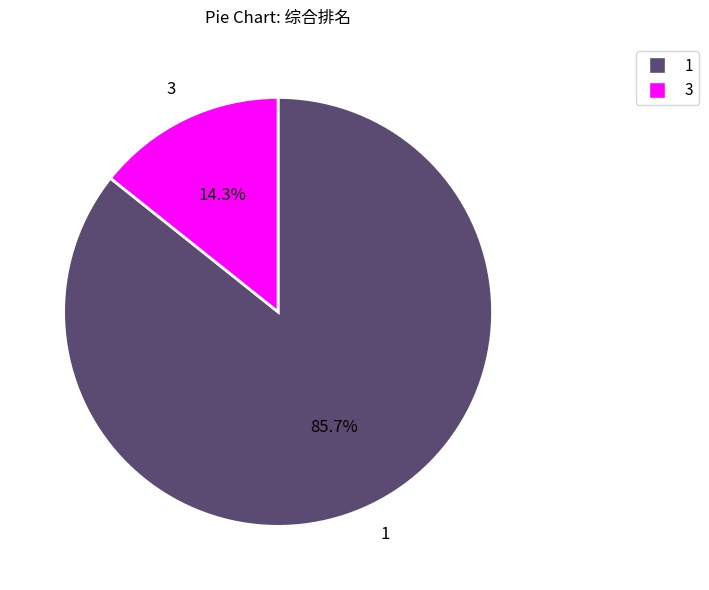

Is there any slice that represents more than half of the pie?

Yes